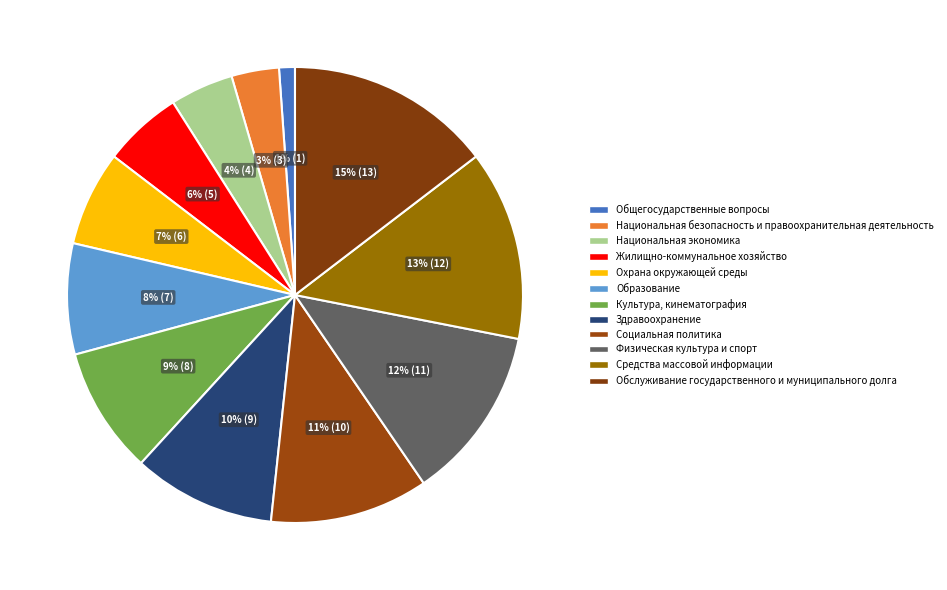

To the nearest percent, what is the difference between the Здравоохранение and Общегосударственные вопросы slice percentages?

9%